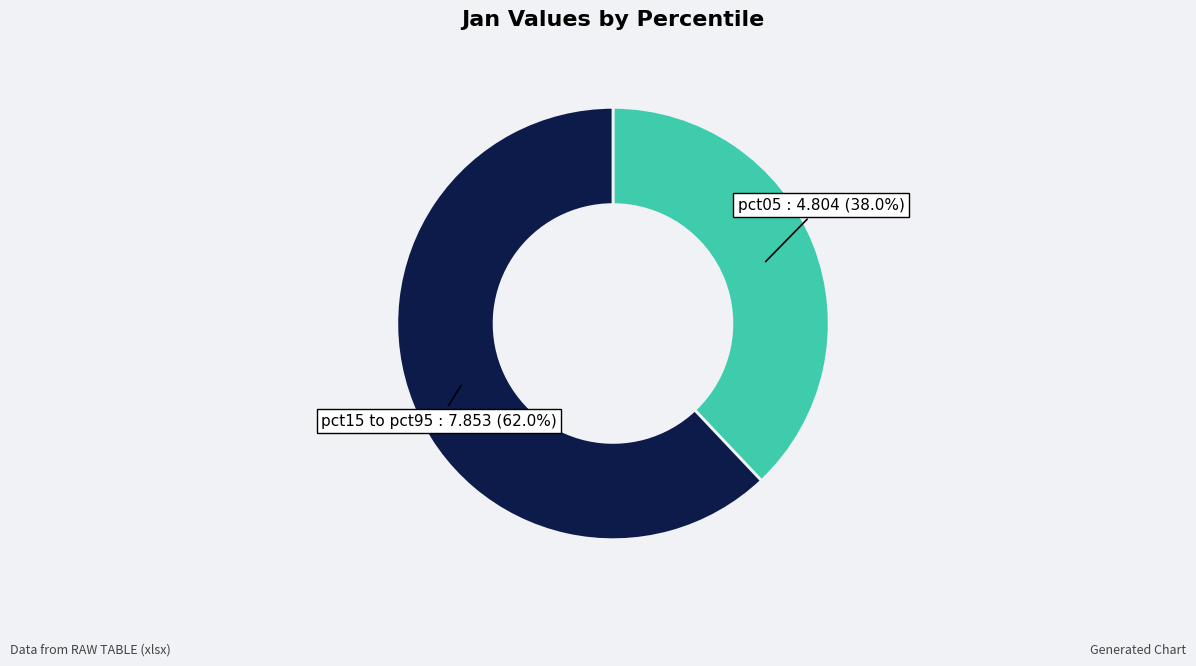

Does pct15 to pct95 represent more than half of the total?

Yes